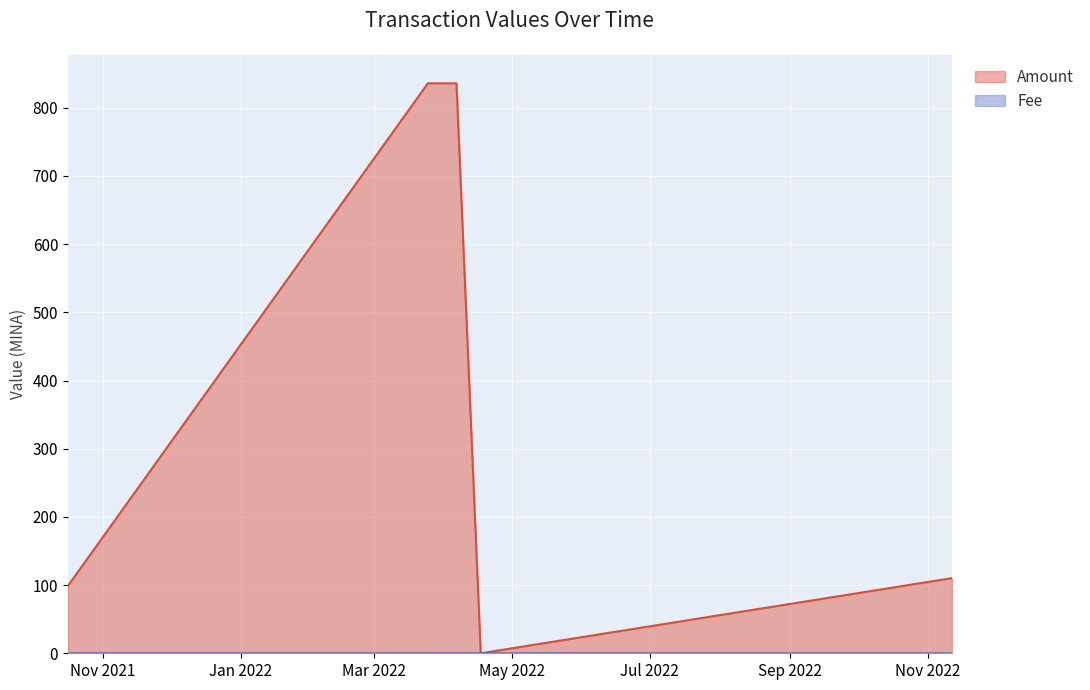

Which series has the largest range (max minus min)?

Amount